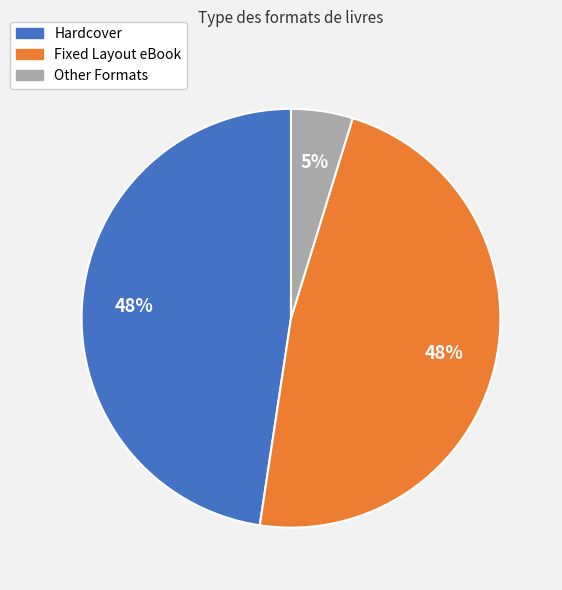

To the nearest percent, what is the average slice percentage?

33%